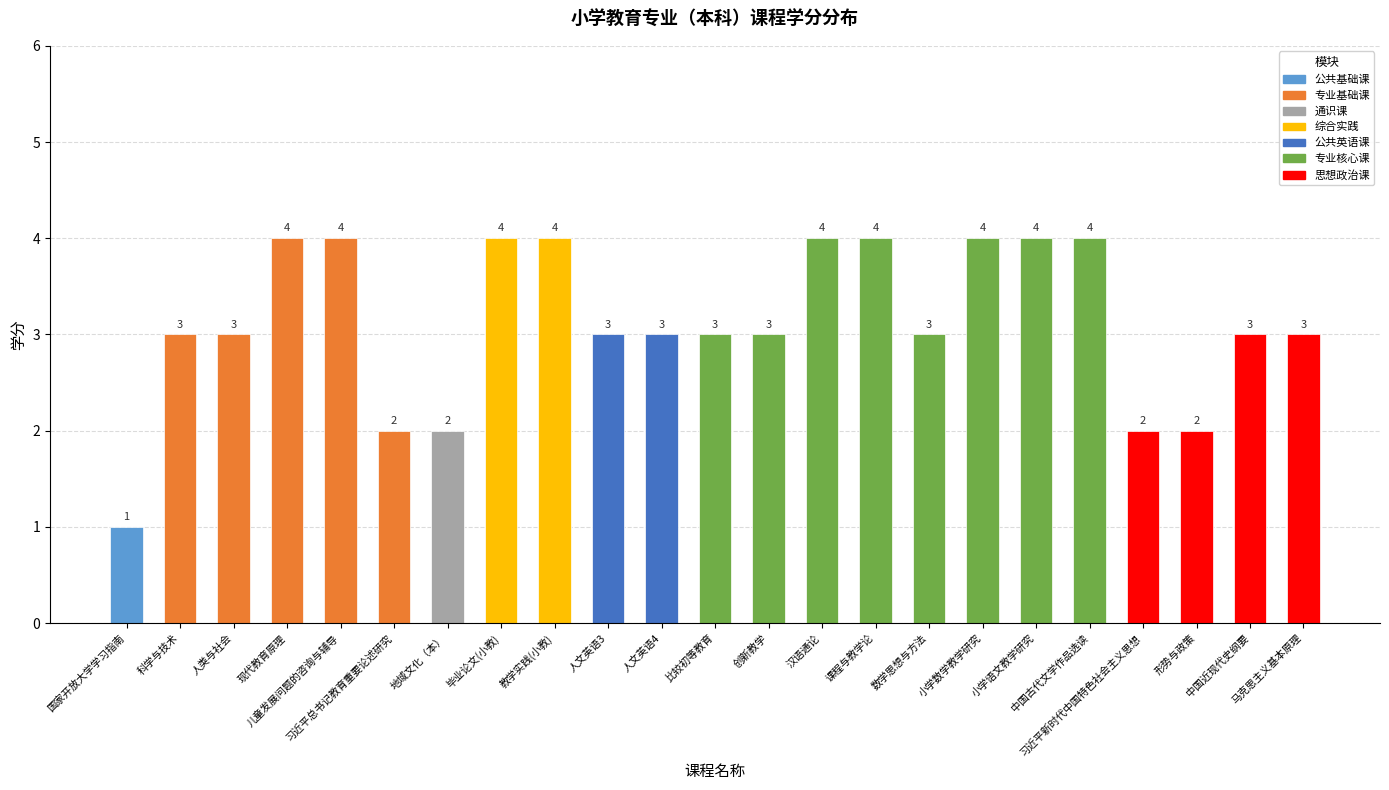

Is it true that the value at 习近平新时代中国特色社会主义思想 is 2?

True